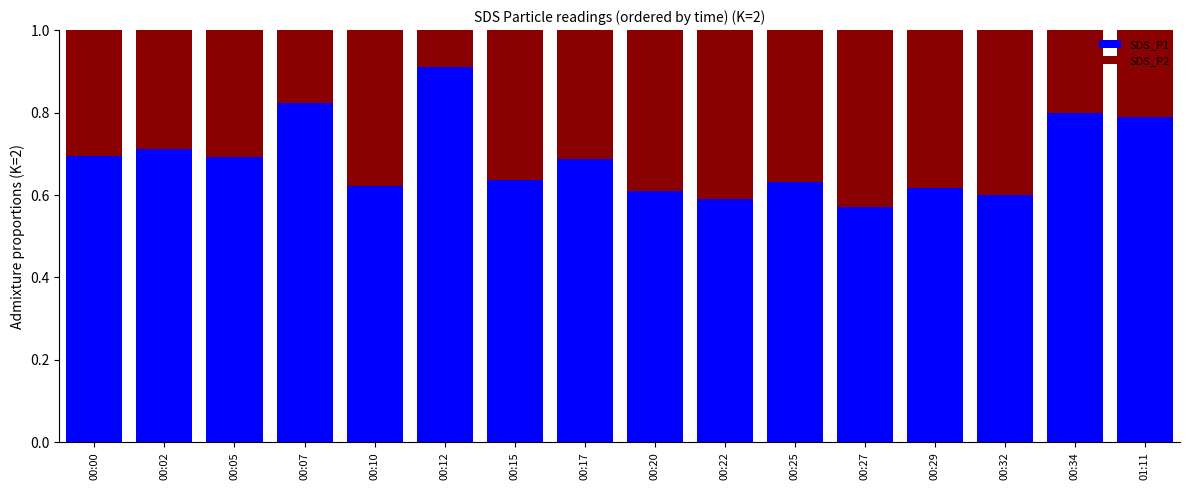

What is the sum of all SDS_P1 values?

11.0